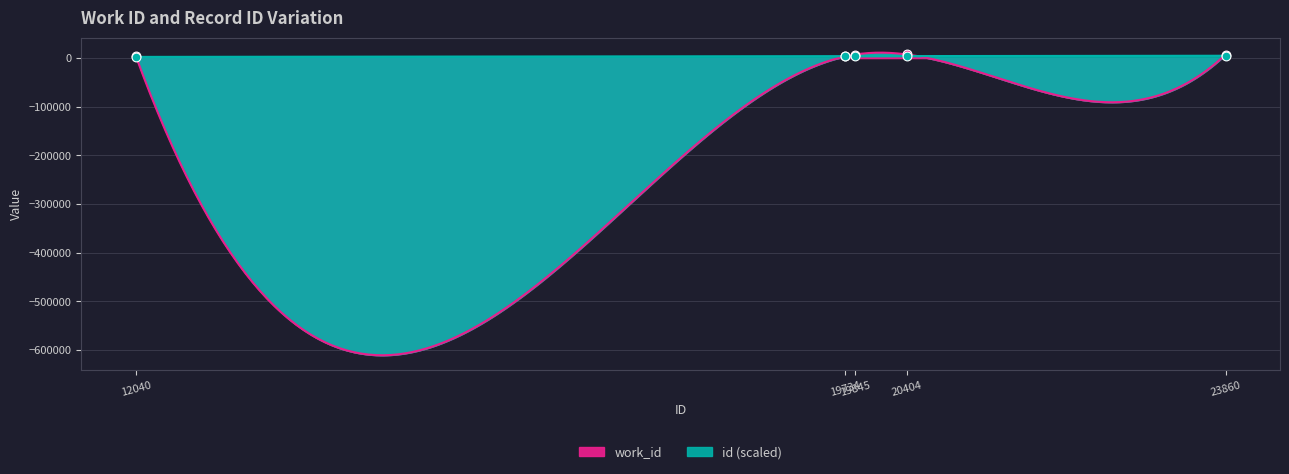

Which series reaches the minimum Y coordinate?

id